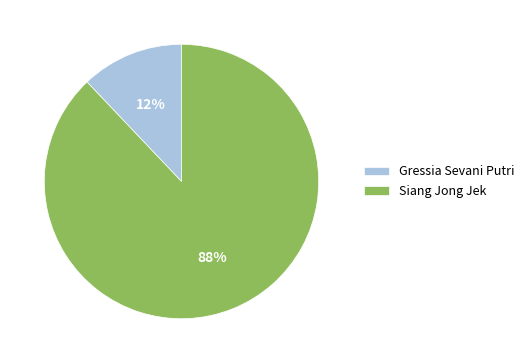

Is the sum of Gressia Sevani Putri and Siang Jong Jek greater than half?

Yes